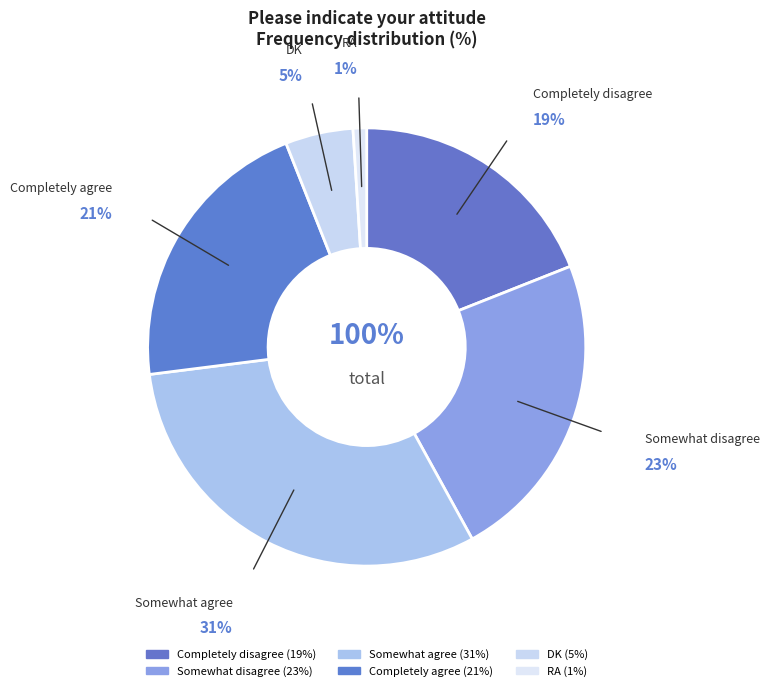

Rank the categories by value from highest to lowest.

Somewhat agree, Somewhat disagree, Completely agree, Completely disagree, DK, RA